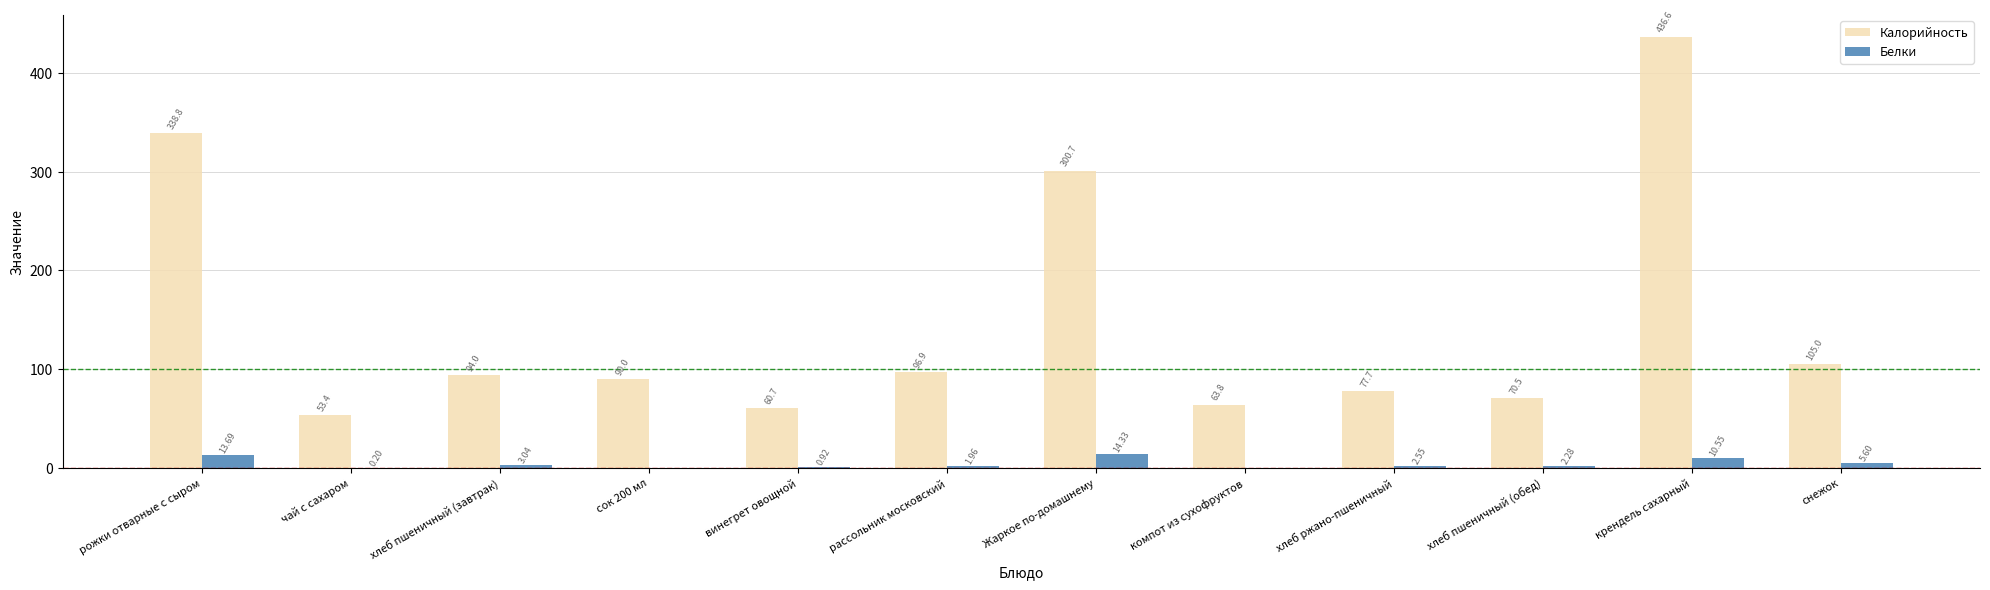

Where does the Калорийность series first go above 94?

рожки отварные с сыром